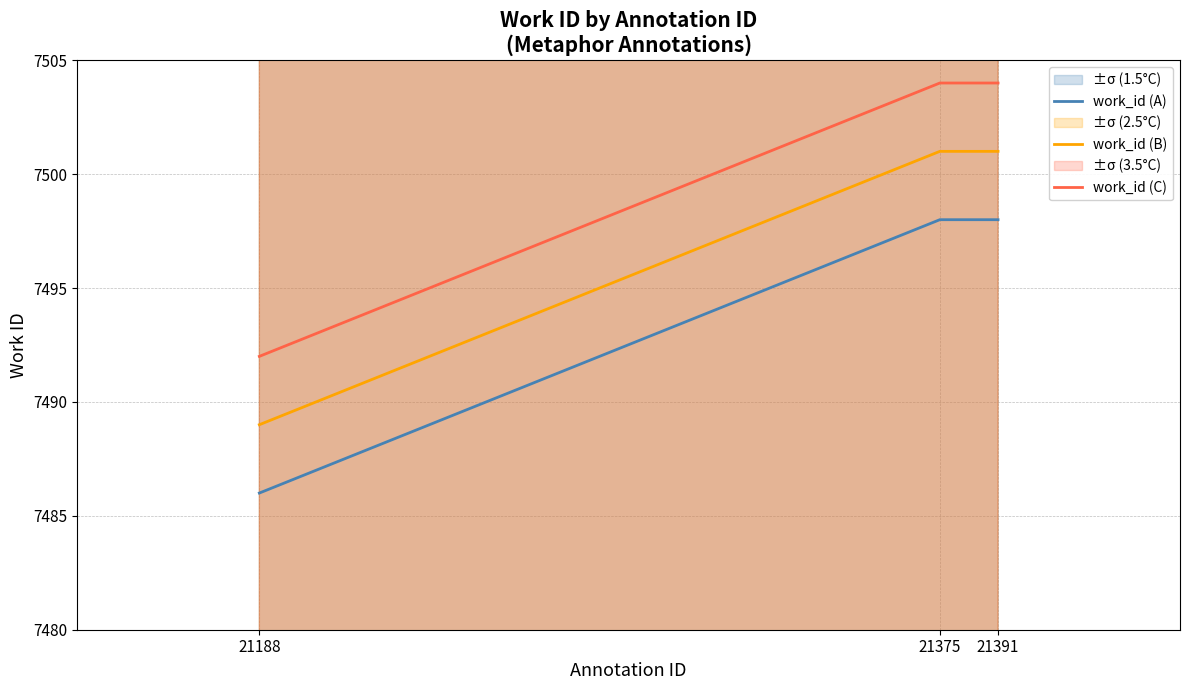

What is the spread (max minus min) of values at 21188?

6